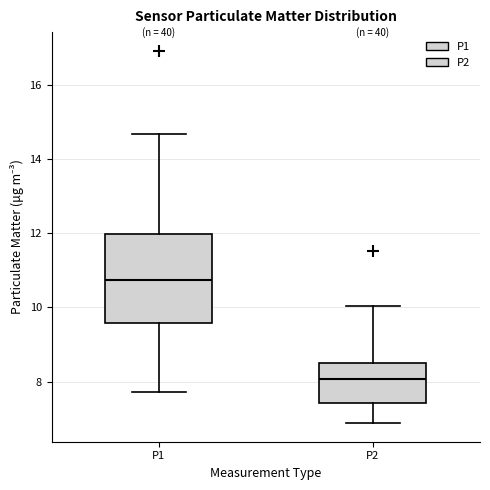

Reading left to right, read every box against the y-axis: the position of its median line, the range the box covers, and the ends of its whiskers. The values are not printed on the chart, so give them approximately, as read against the axis.

P1: median 10.8, box 9.6 to 12.0, whiskers 7.8 to 14.6
P2: median 8.0, box 7.4 to 8.6, whiskers 6.8 to 10.0